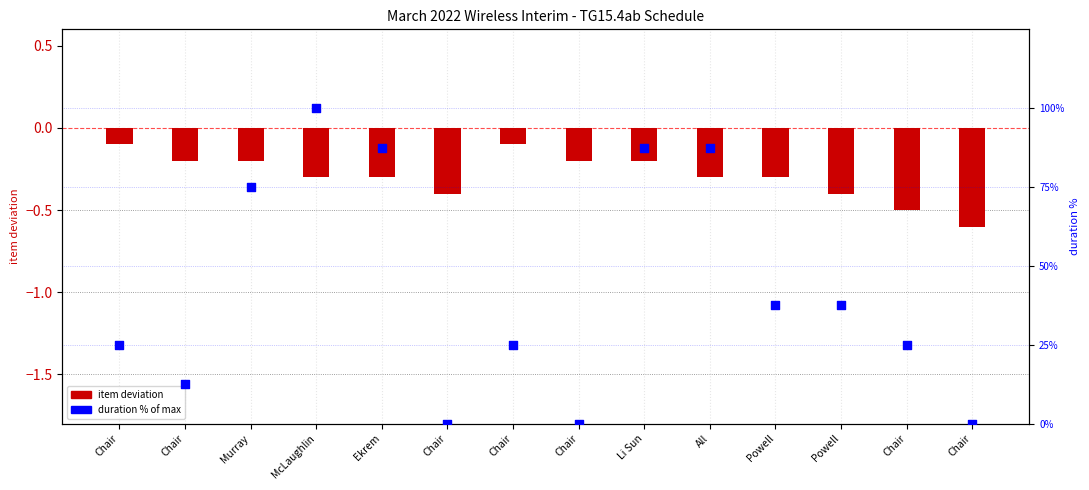

At how many categories does at least one series exceed 3?

11